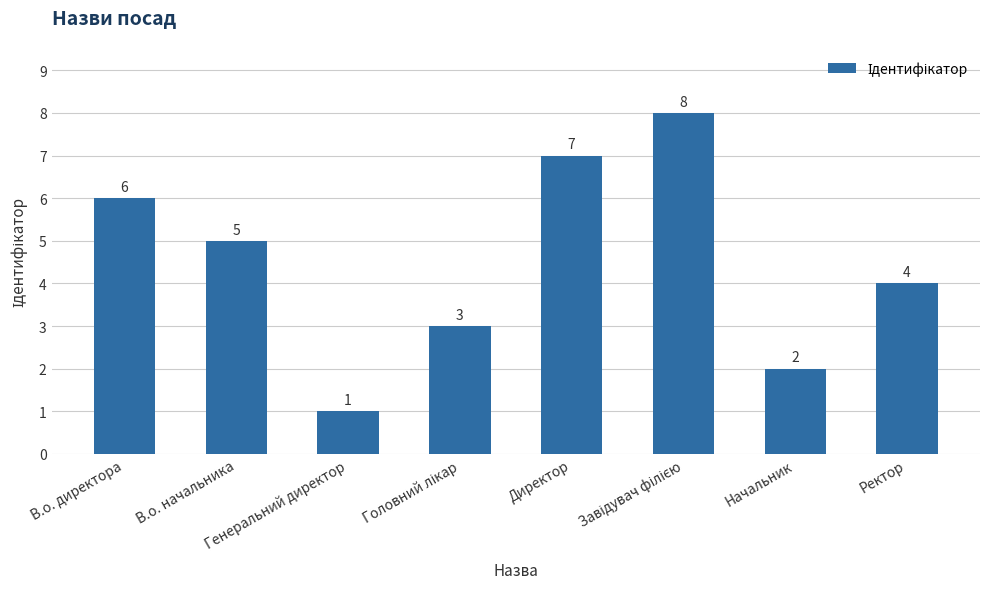

What is the sum of the values at В.о. директора and Генеральний директор?

7